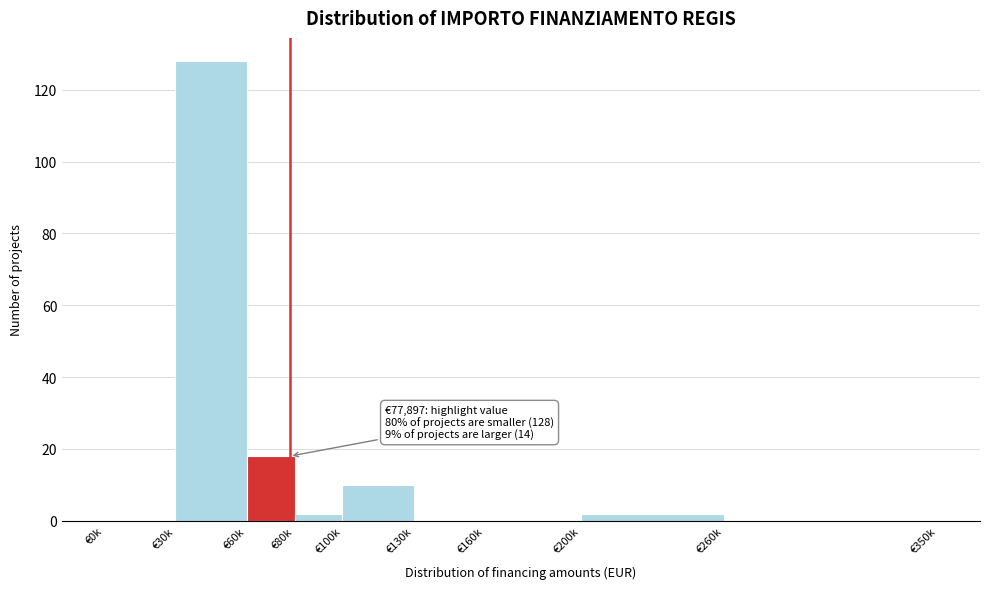

Reading right to left, extract all data points from this chart.

€260k=0	€200k=2	€160k=0	€130k=0	€100k=10	€80k=2	€60k=18	€30k=128	€0k=0